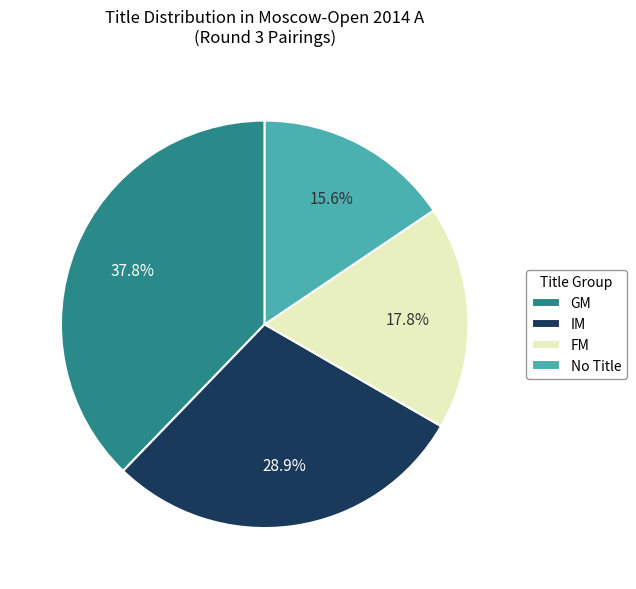

Is GM the majority of the pie?

No